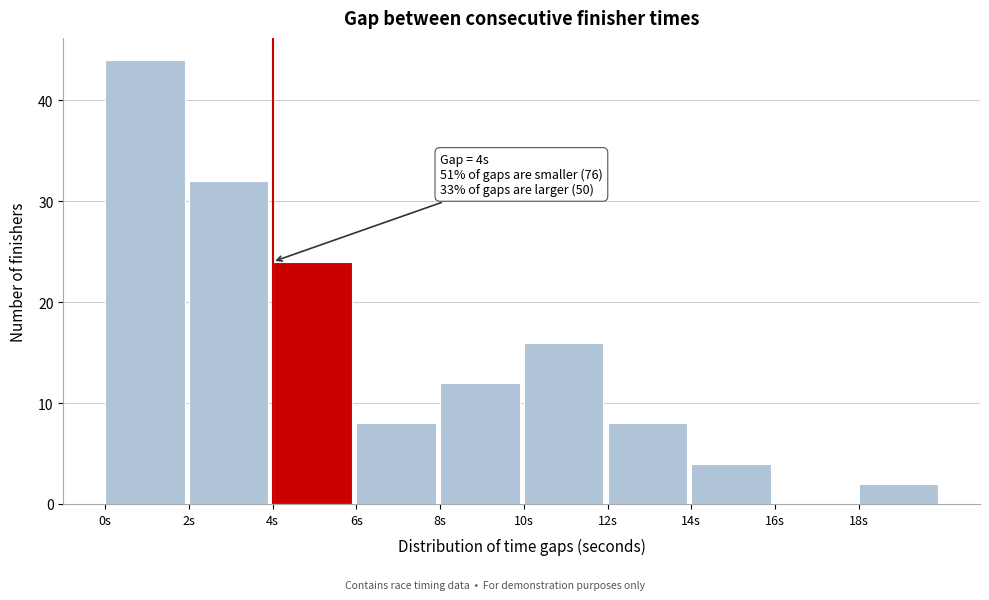

Over which range of the x-axis is the bar tallest?

0 to 2